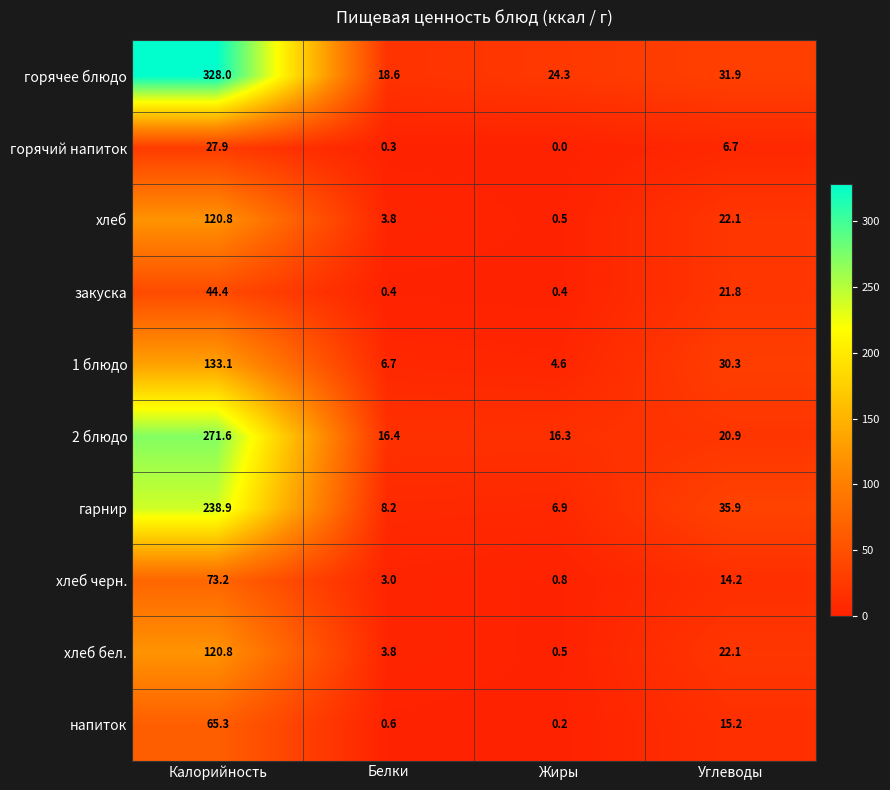

The напиток series shows 101.5 at Калорийность. True or false?

False